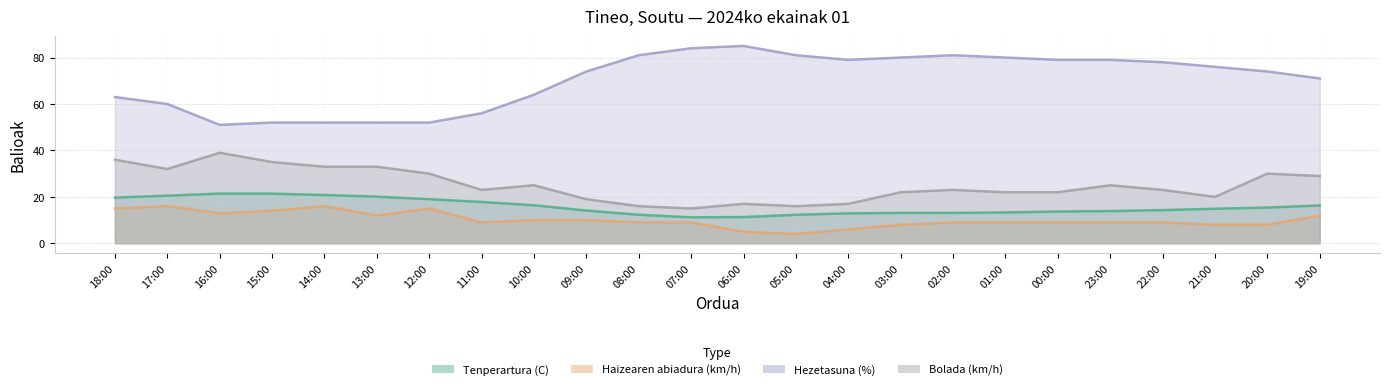

What is the difference between the second highest and second lowest values in the Hezetasuna (%) series?

32.0